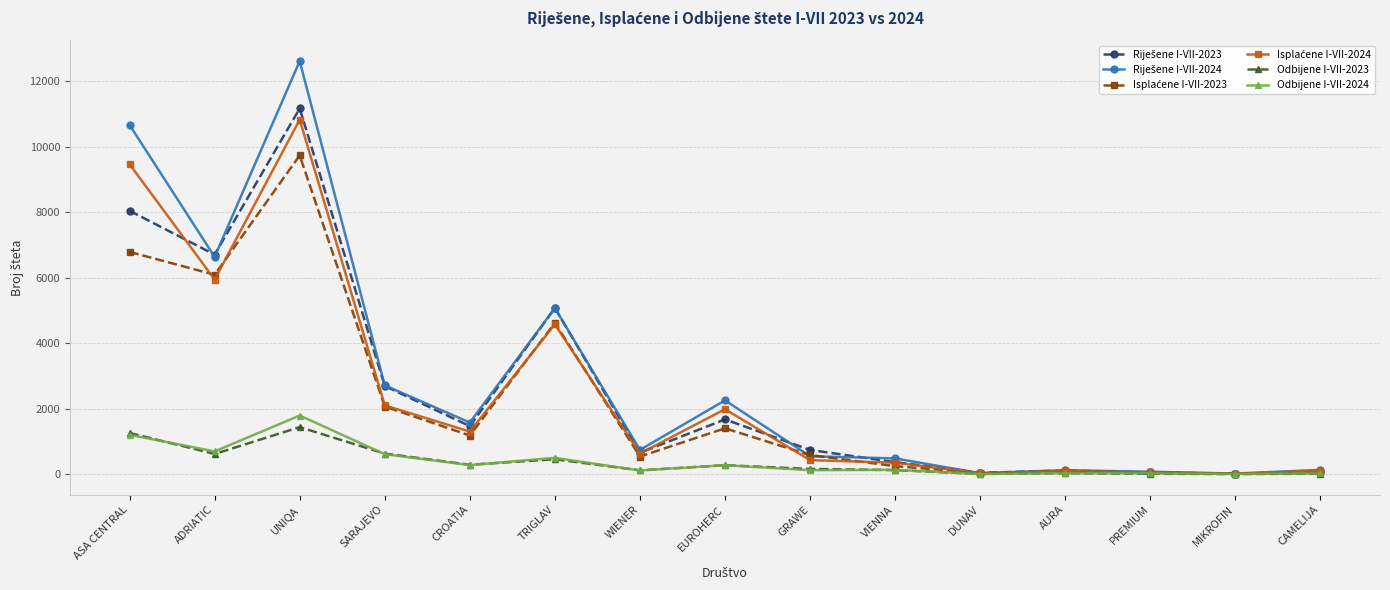

What is the label of the 13th point from the left?

PREMIUM